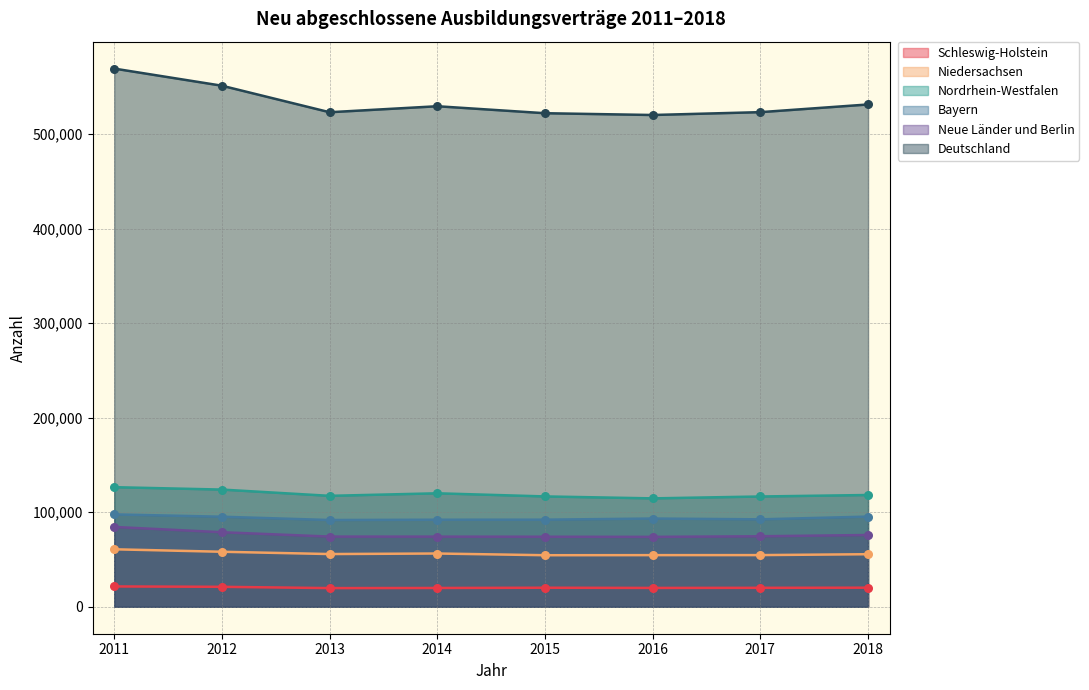

At how many categories does at least one series exceed 215246?

8